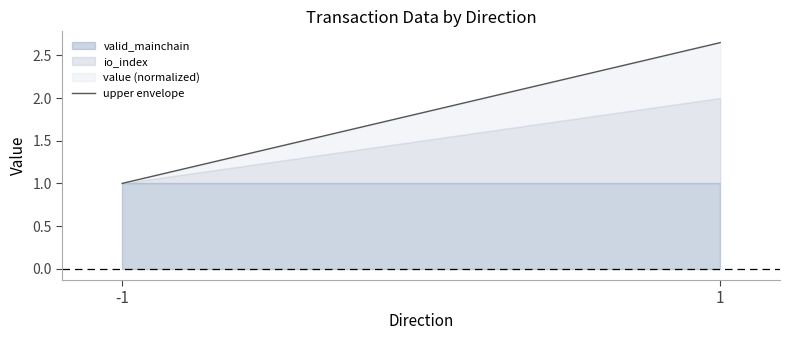

What is the difference between the maximum and minimum values?

1.6